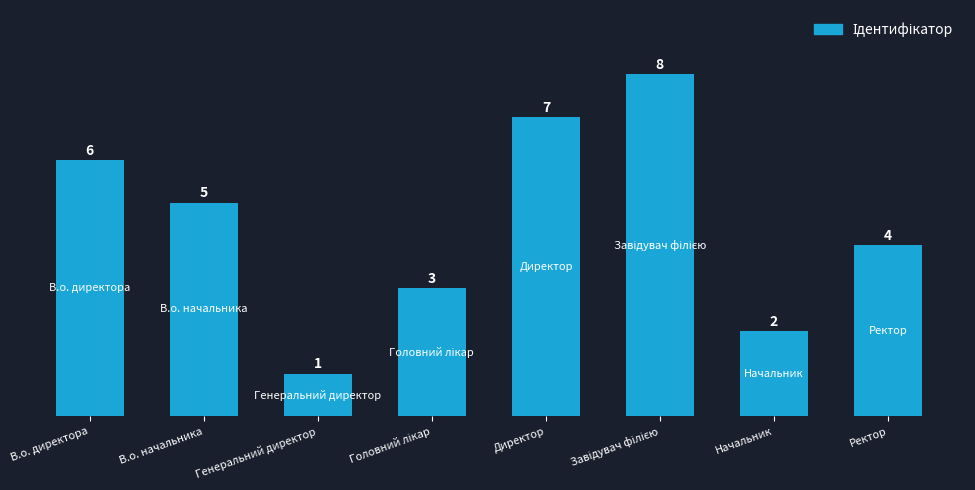

What is the ratio of the value at Начальник to the value at Ректор?

0.5